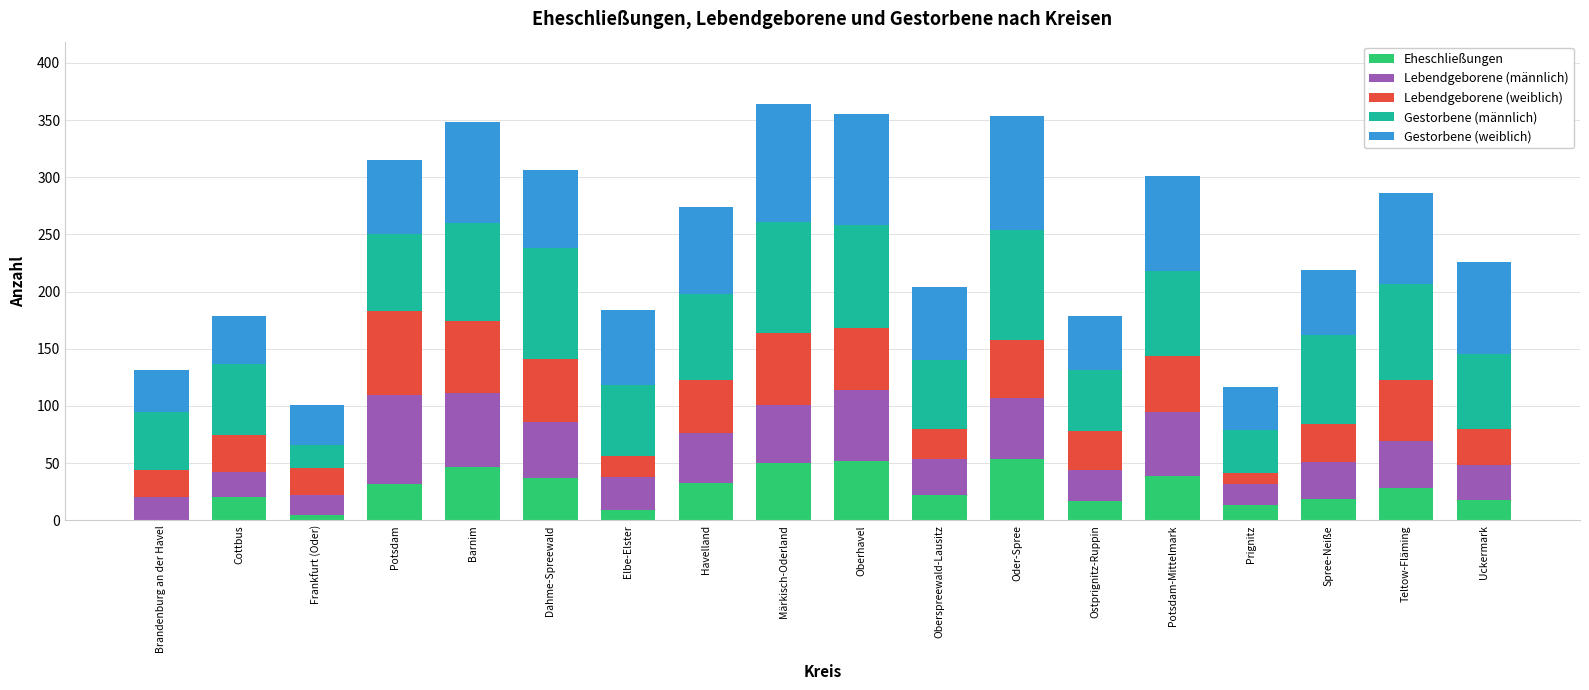

What is the maximum value for Eheschließungen?

54